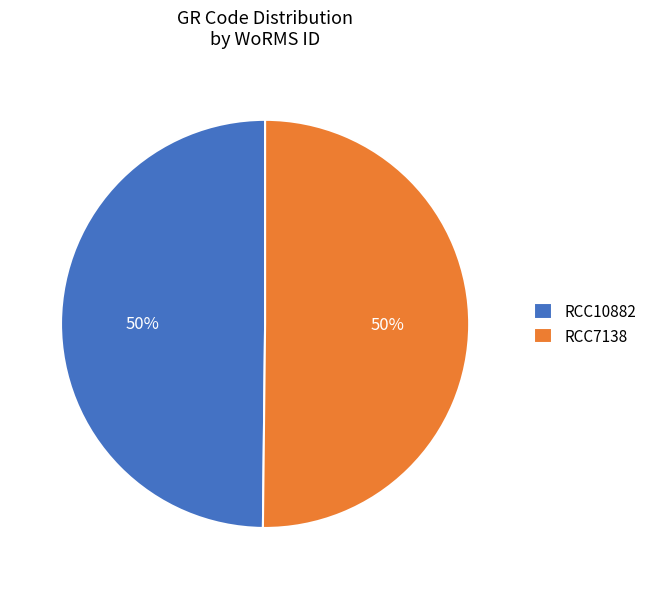

To the nearest percent, what is the combined percentage of RCC7138 and RCC10882?

100%